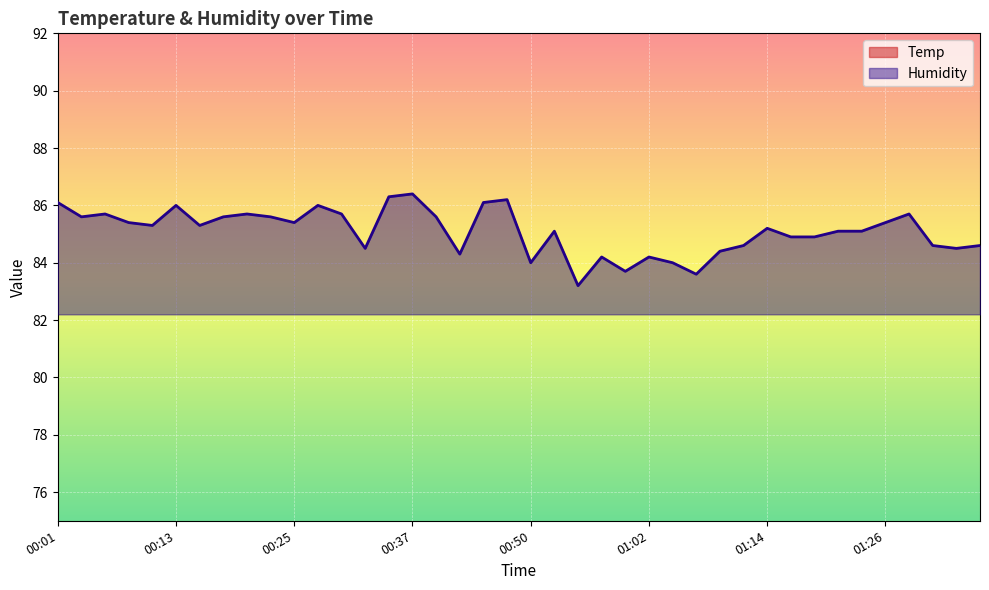

At which label does Humidity reach its peak?

00:37